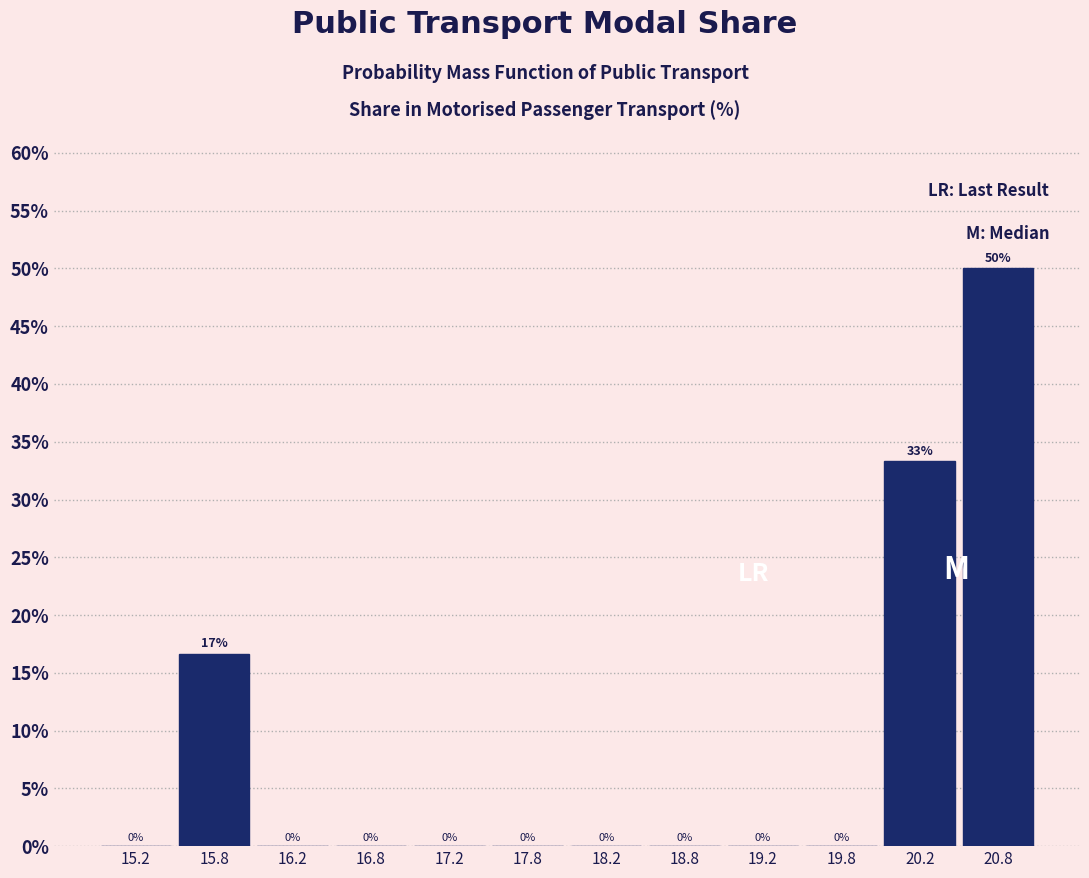

Which range on the x-axis has the tallest bar?

20.5 to 21.0